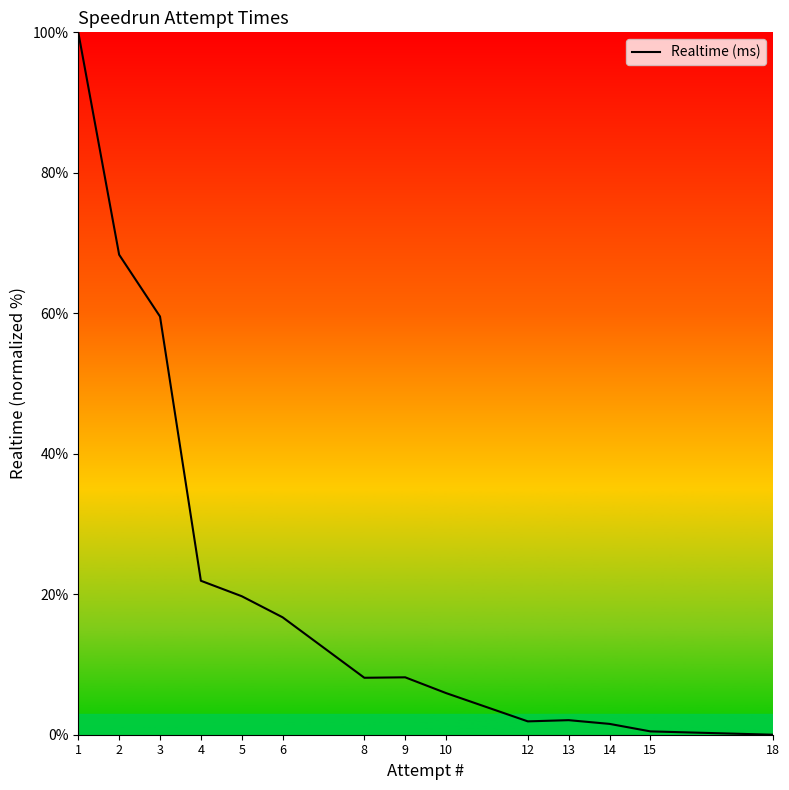

Is it true that the value at 8 is 8.1?

True